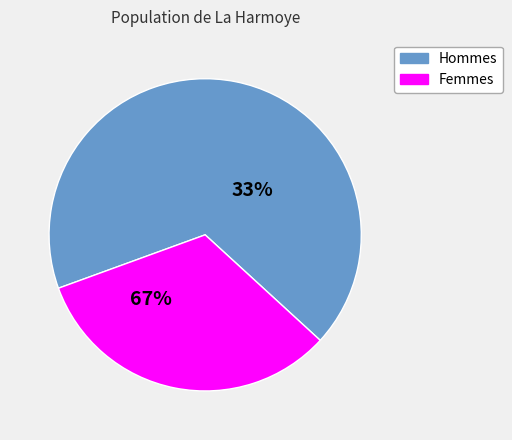

True or false: pct85 accounts for 16% of the total.

False